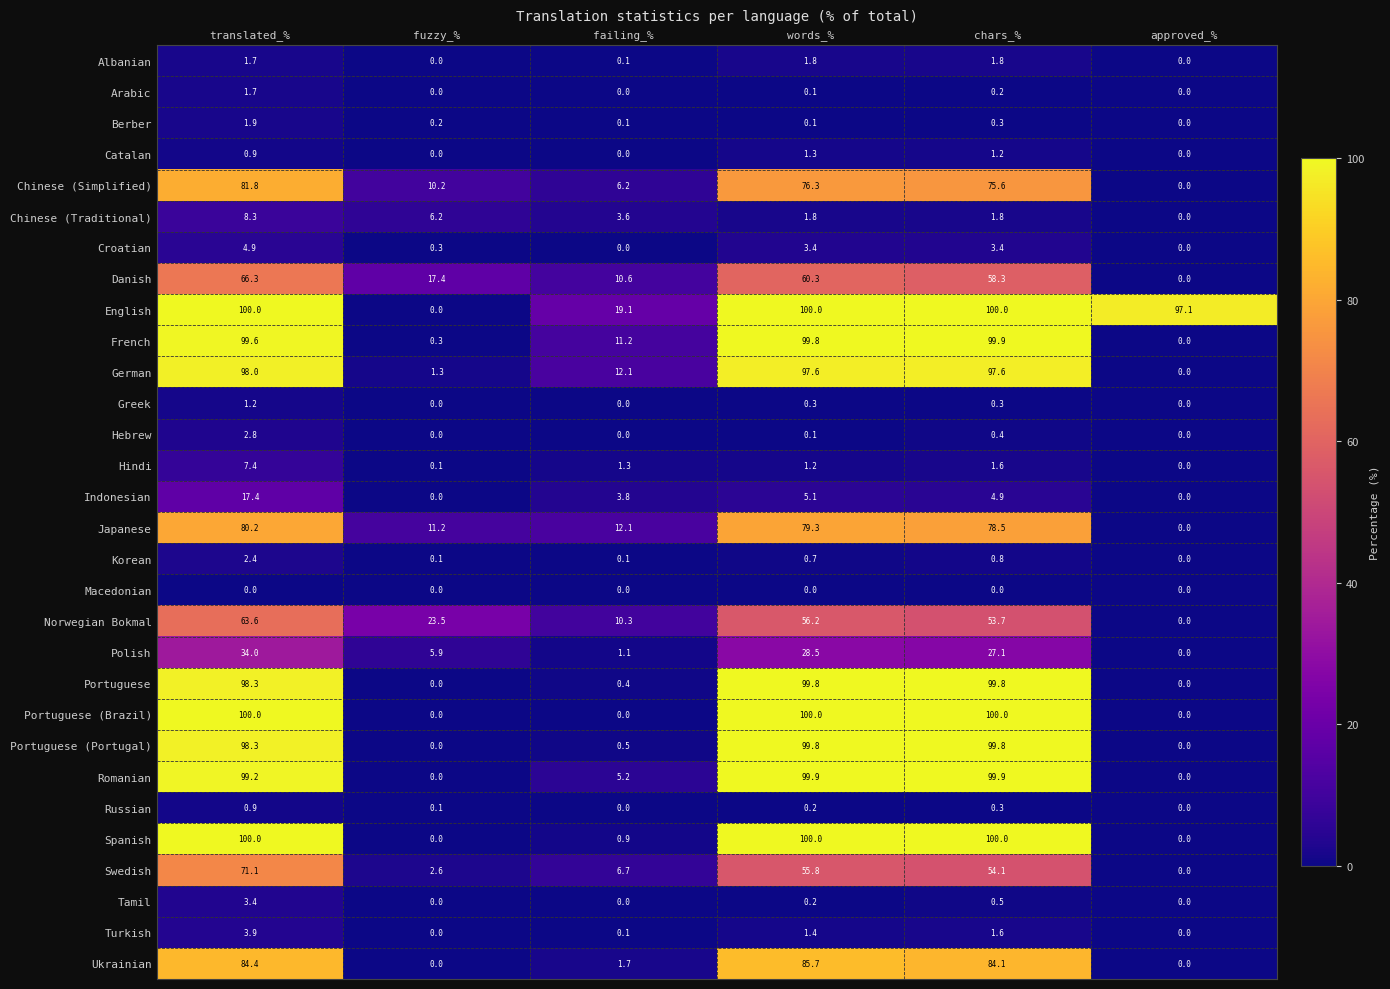

How many categories are shown in the chart?

6